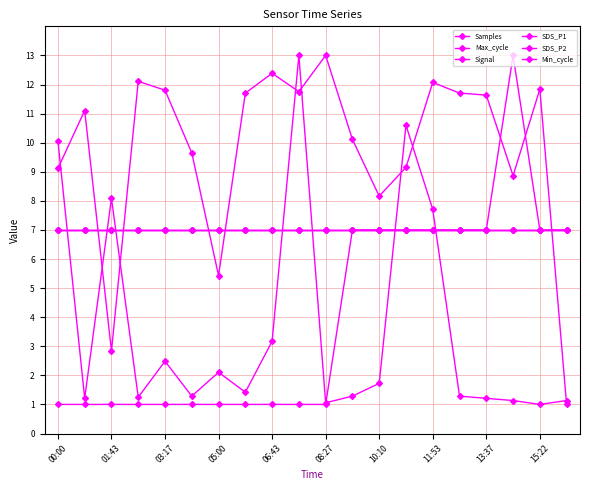

True or false: Min_cycle and Signal cross at least once.

False